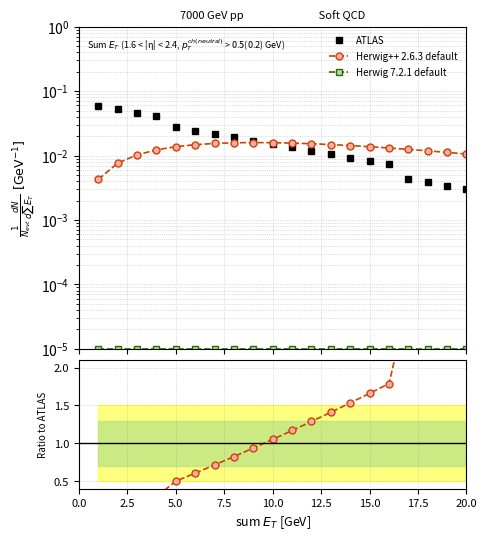

The Herwig 7.2.1 default series shows 0.0 at 0.0. True or false?

False